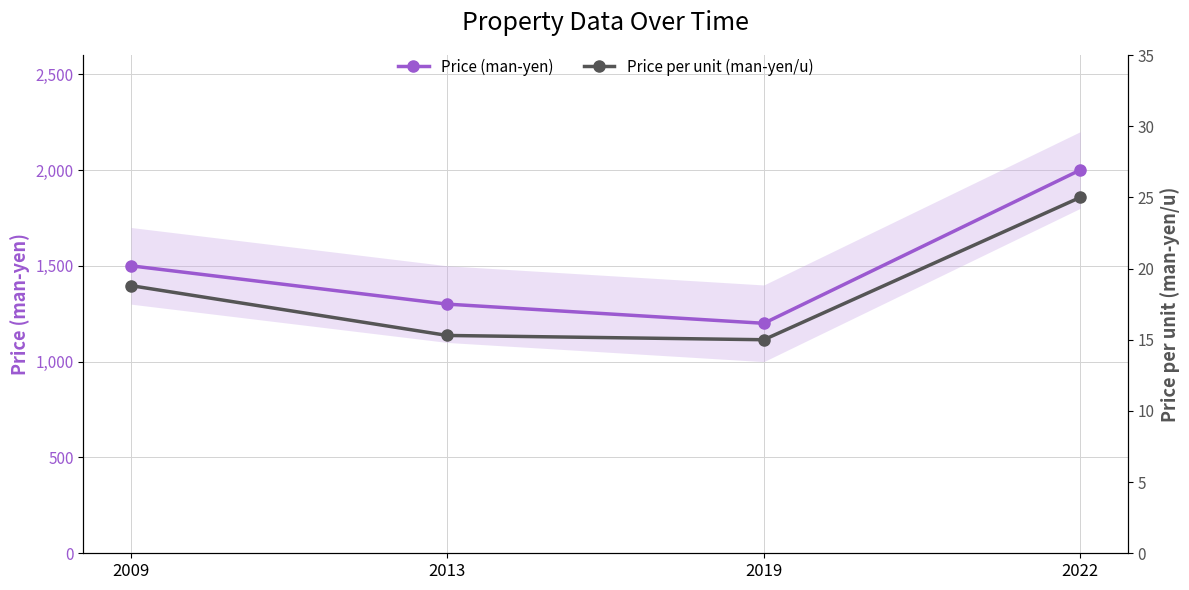

What value does the Price (man-yen) series have at 2019?

1200